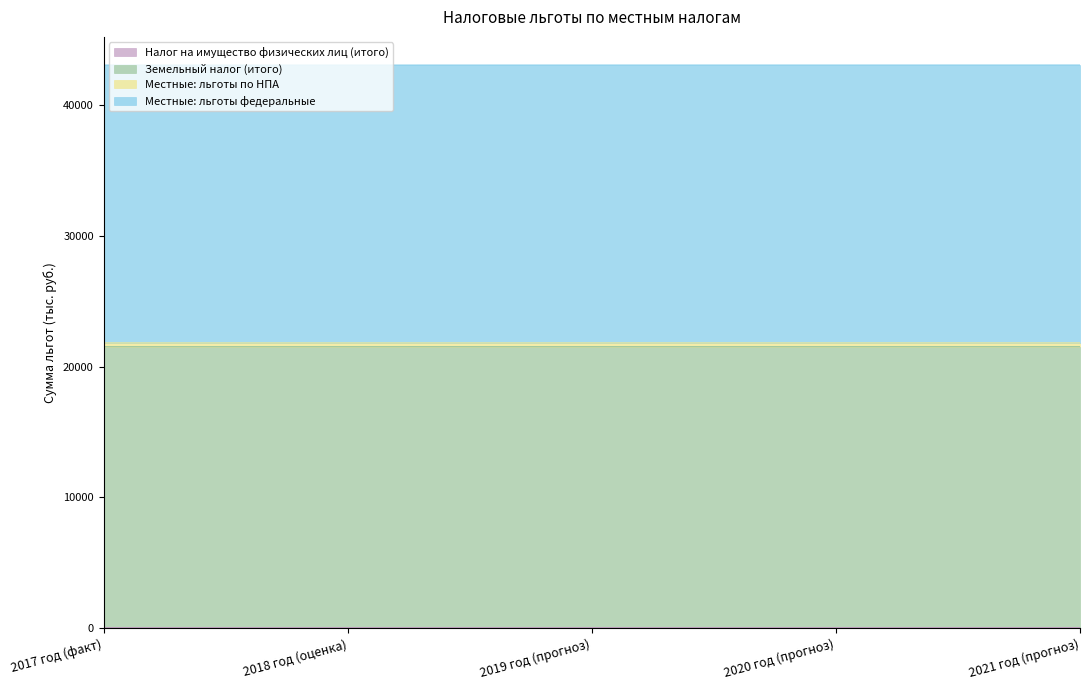

What is the difference between the second highest and minimum values in the Налог на имущество физических лиц (итого) series?

1